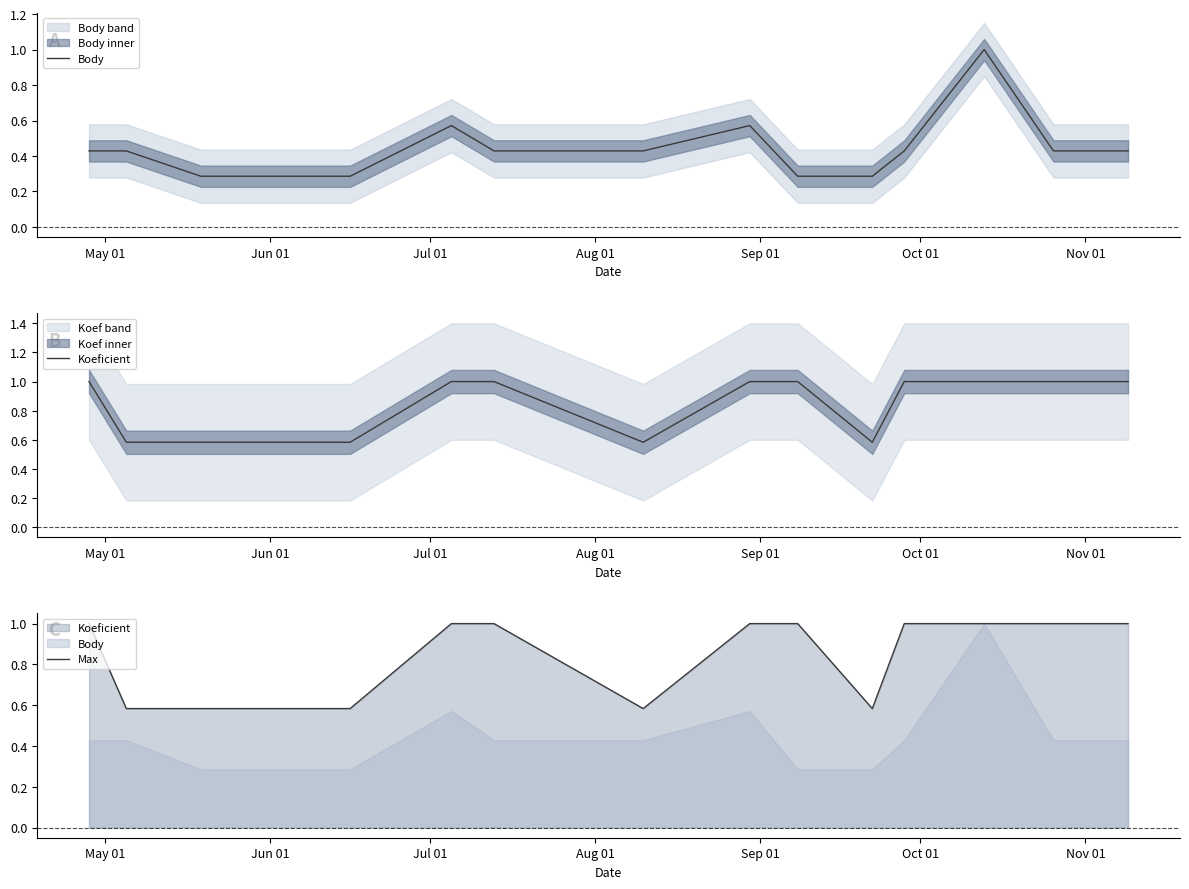

Which series has the widest spread of values?

Body